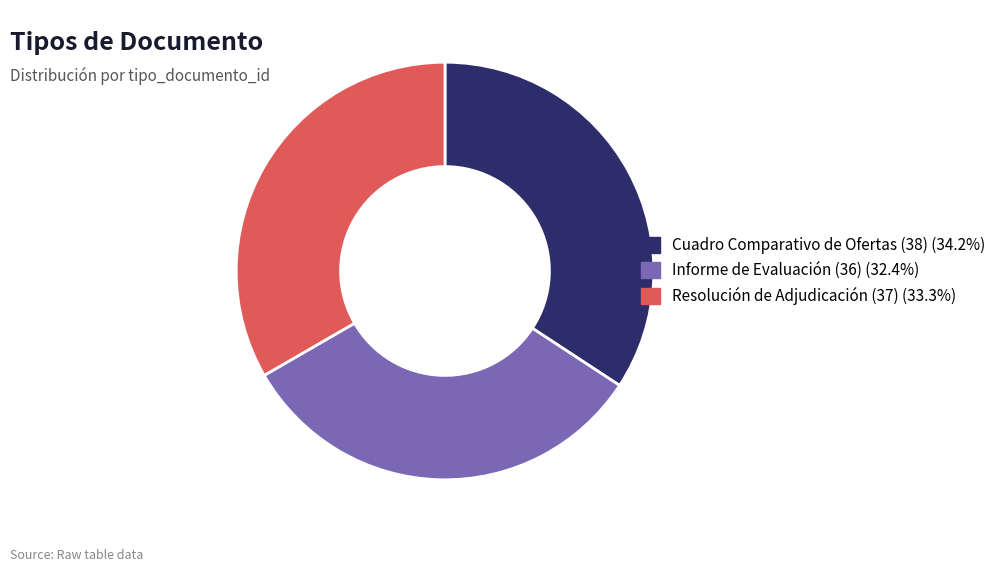

Which has a higher value, Resolución de Adjudicación (37) or Cuadro Comparativo de Ofertas (38)?

Cuadro Comparativo de Ofertas (38)